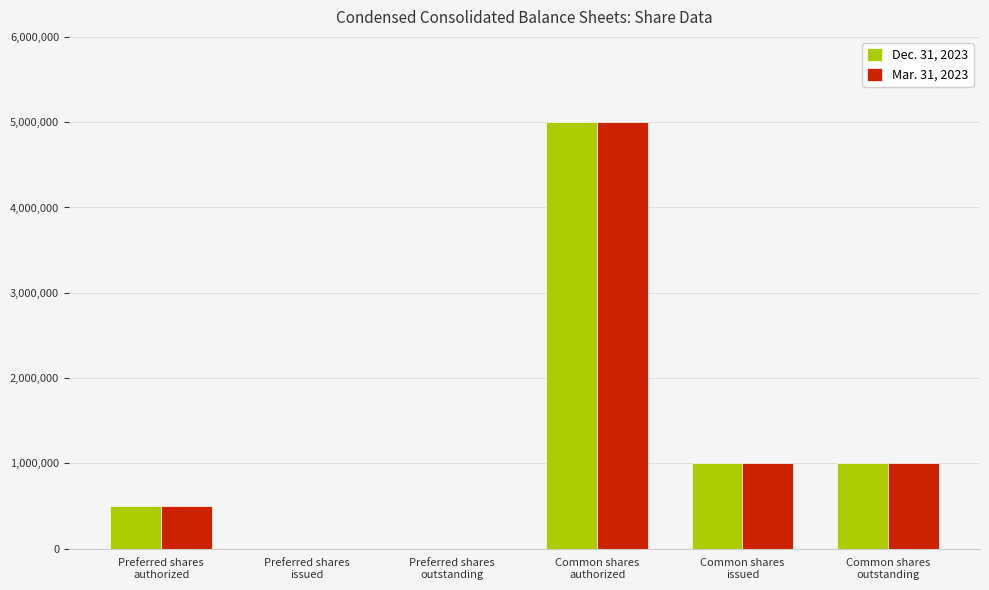

What are all the series names shown in the legend?

Dec. 31, 2023, Mar. 31, 2023